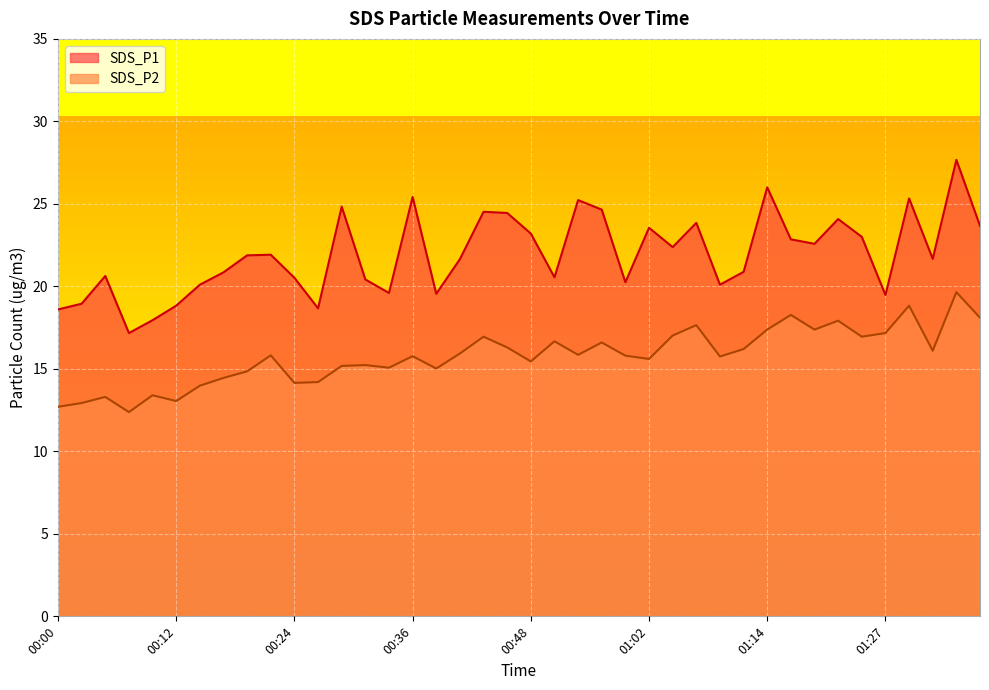

At how many categories does at least one series exceed 15?

40